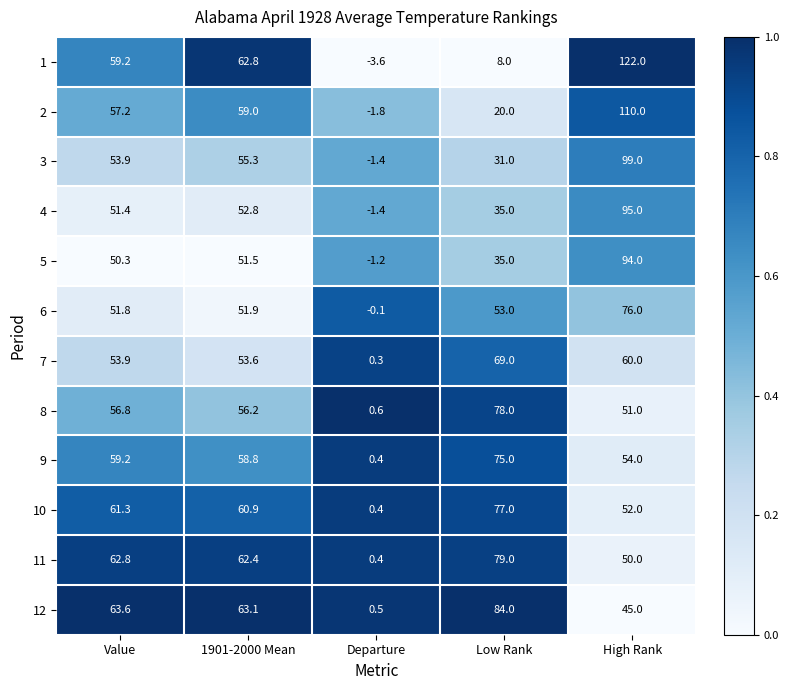

The value of 12 at Value is 100.3. True or false?

False